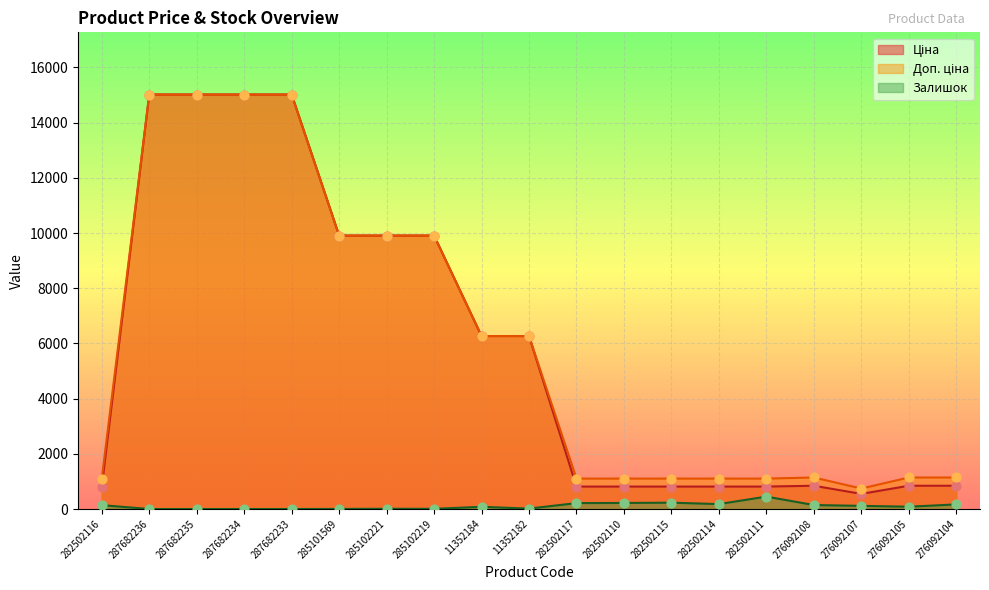

Which series reaches the maximum Y coordinate?

Ціна